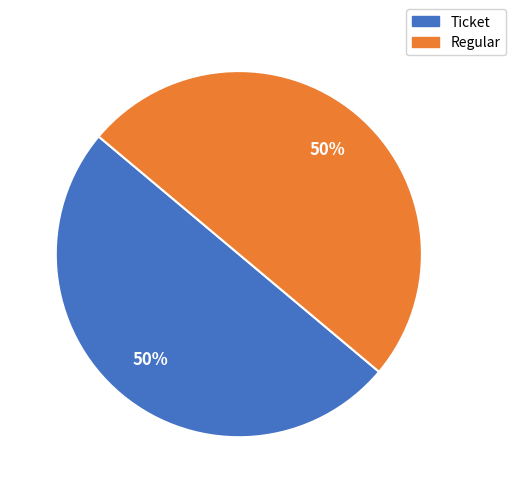

To the nearest percent, what portion does Regular represent?

50%